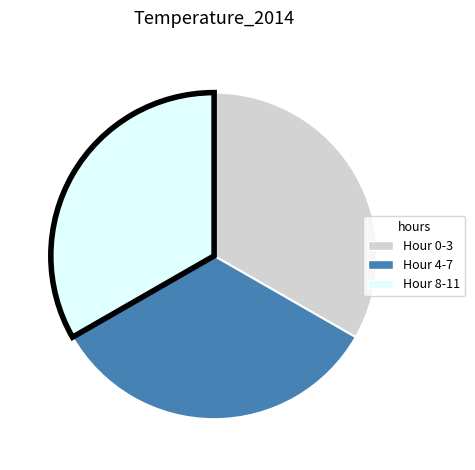

Does any single category account for the majority?

No